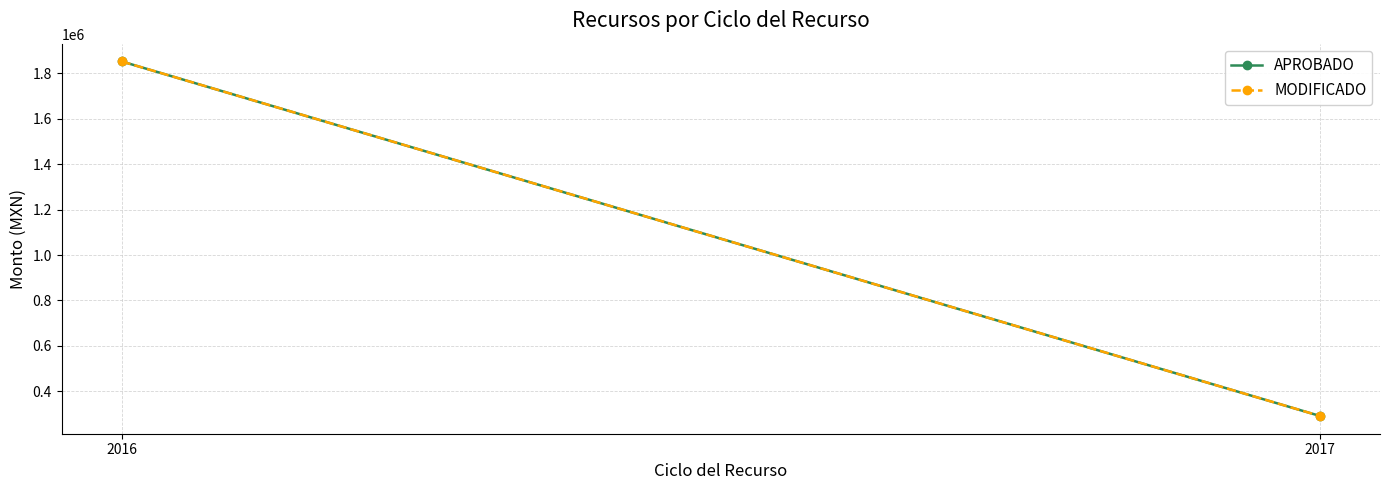

At which label does APROBADO reach its peak?

2016